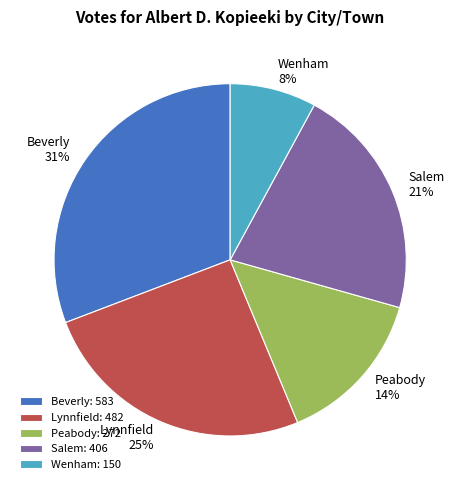

How many segments does this pie chart have?

5